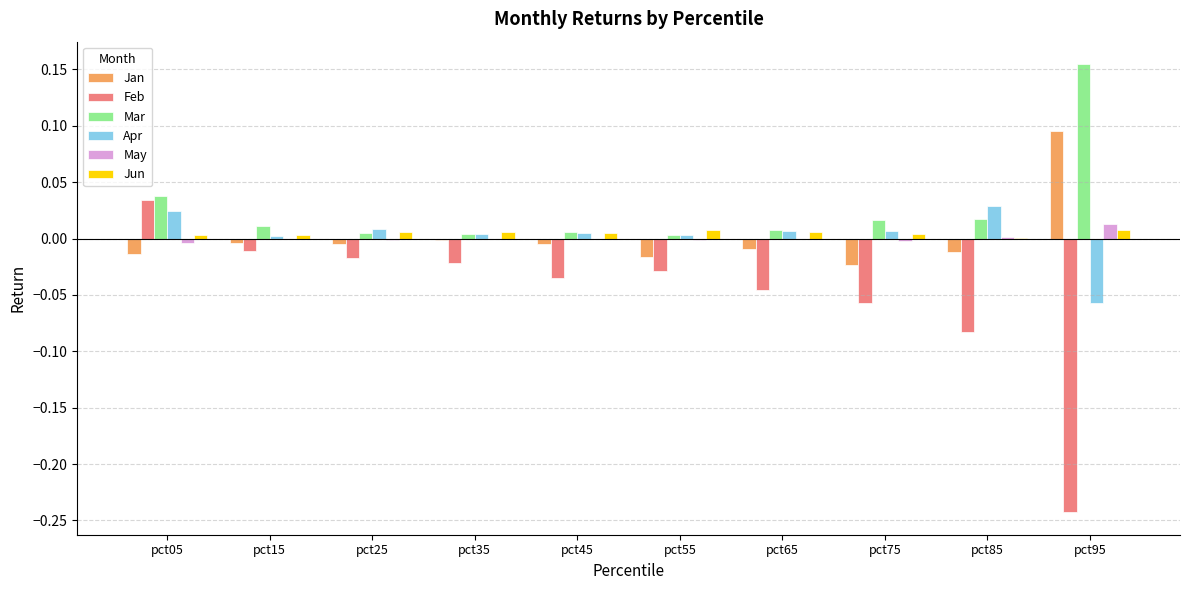

Which label corresponds to the largest value in the chart?

pct95